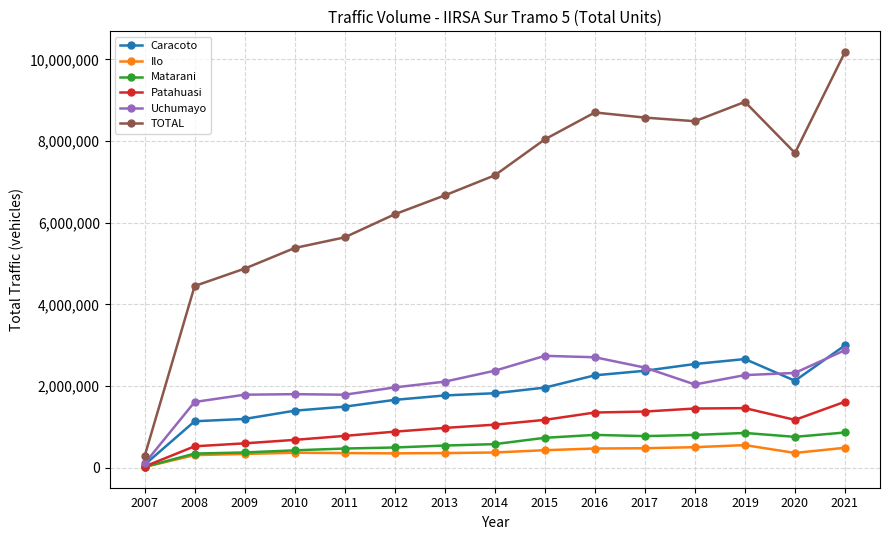

Which series changed the most between 2015 and 2017?

TOTAL